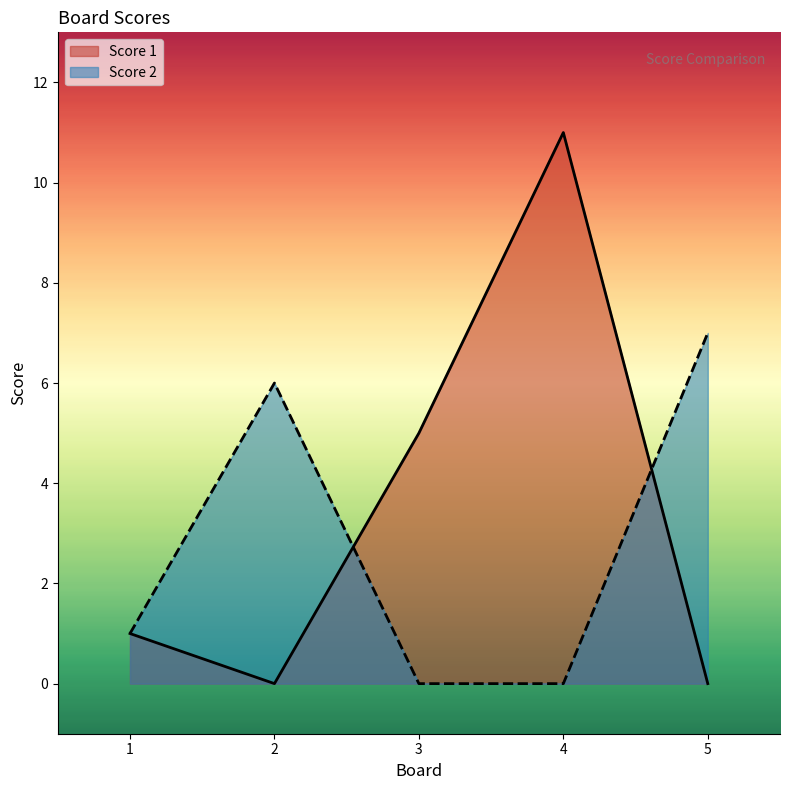

Which label corresponds to the smallest value in the chart?

2